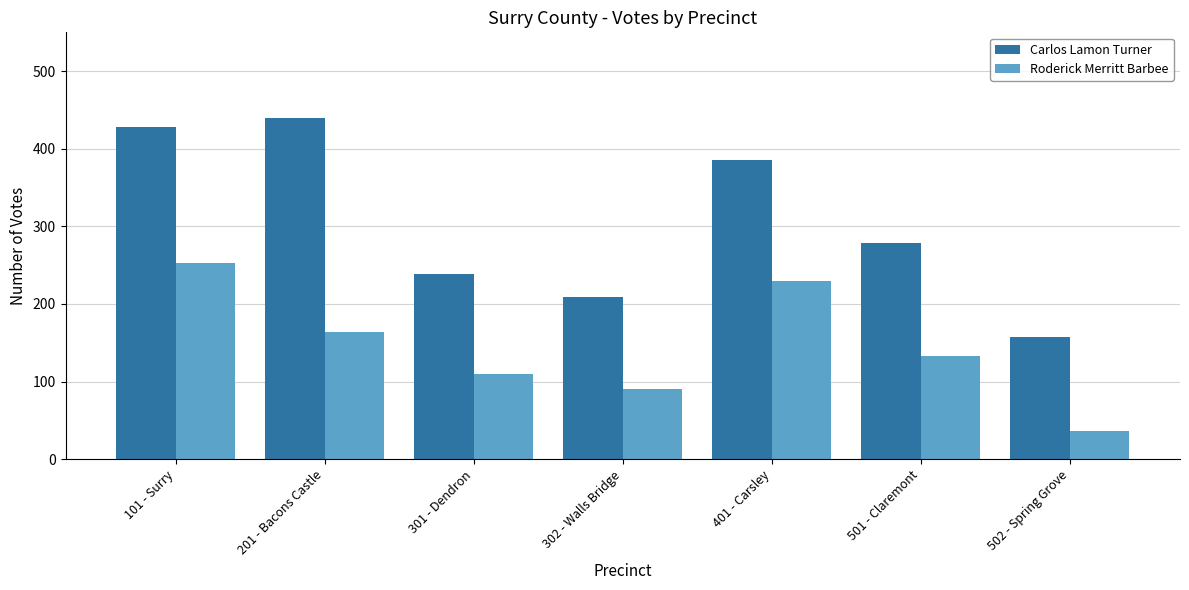

What is the difference between the maximum and minimum values in the Roderick Merritt Barbee series?

217